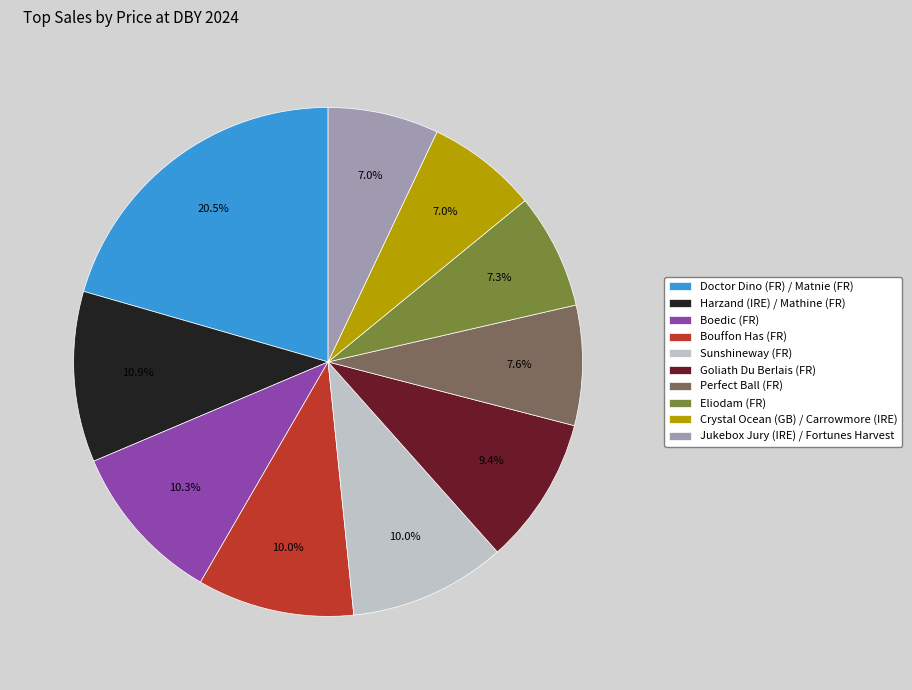

What is the largest slice in the pie chart?

Doctor Dino (FR) / Matnie (FR)